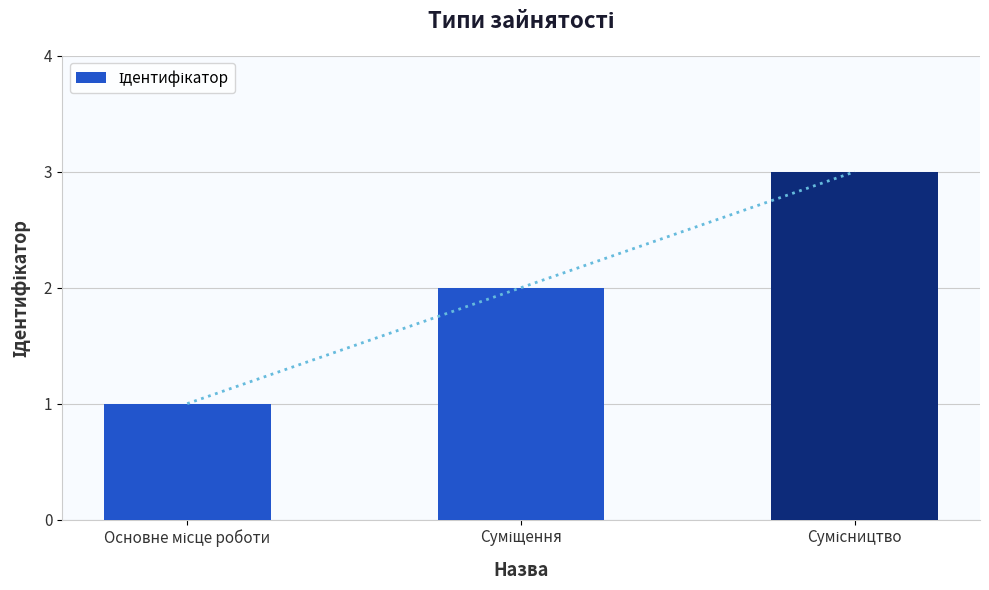

How many bars are there in total?

3